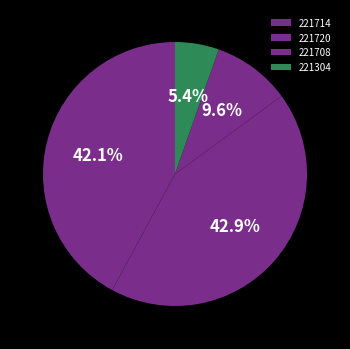

Is the sum of 221304 and 221714 greater than half?

No